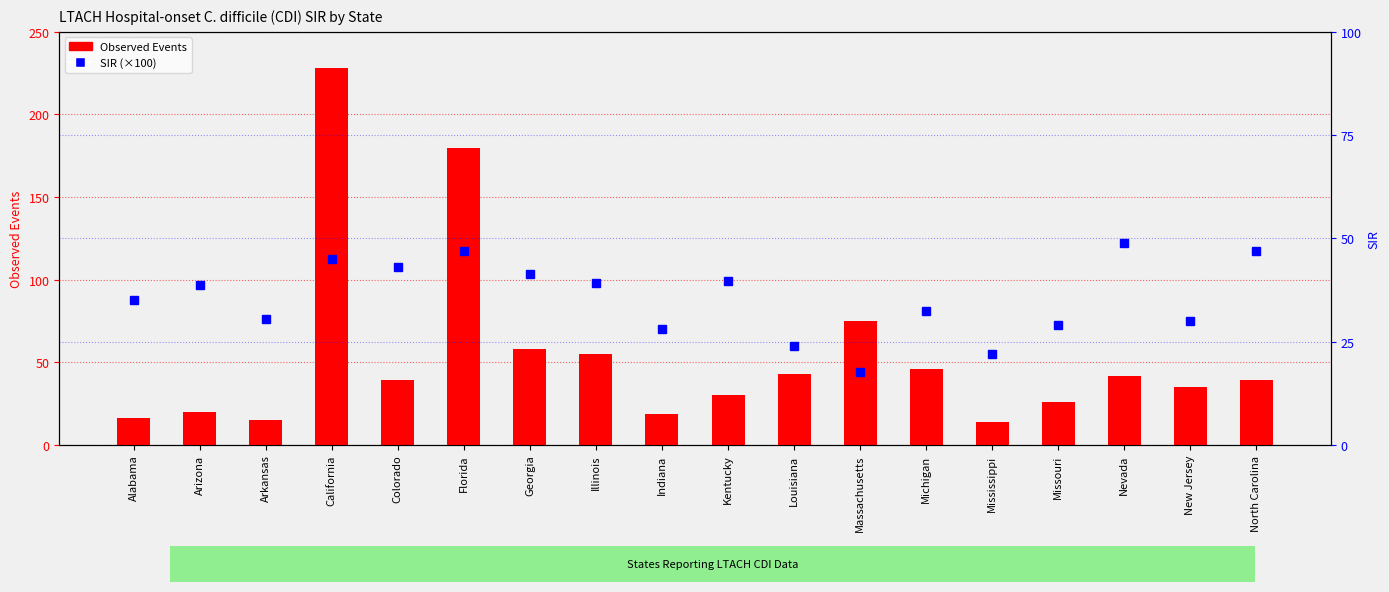

Reading right to left, extract all data points from this chart.

Observed Events: North Carolina=39.0	New Jersey=35.0	Nevada=42.0	Missouri=26.0	Mississippi=14.0	Michigan=46.0	Massachusetts=75.0	Louisiana=43.0	Kentucky=30.0	Indiana=19.0	Illinois=55.0	Georgia=58.0	Florida=180.0	Colorado=39.0	California=228.0	Arkansas=15.0	Arizona=20.0	Alabama=16.0
SIR: North Carolina=46.9	New Jersey=30.0	Nevada=49.0	Missouri=29.1	Mississippi=22.1	Michigan=32.4	Massachusetts=17.7	Louisiana=23.9	Kentucky=39.7	Indiana=28.1	Illinois=39.3	Georgia=41.3	Florida=47.0	Colorado=43.0	California=45.1	Arkansas=30.6	Arizona=38.7	Alabama=35.1